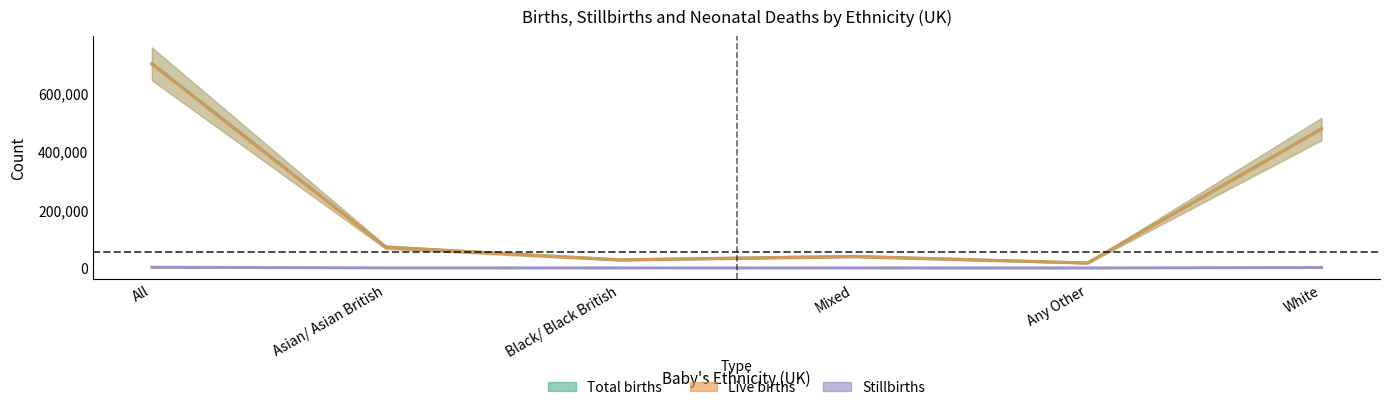

In Stillbirths, how many points are lower than both neighbors (excluding endpoints)?

2